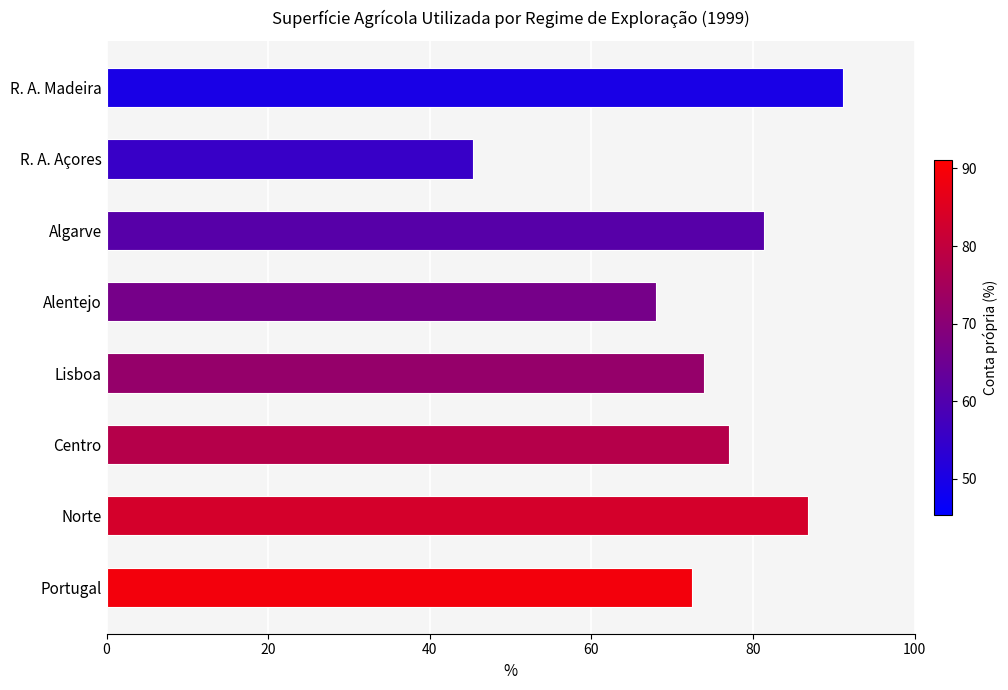

Is it true that the value at Centro is 108.6?

False